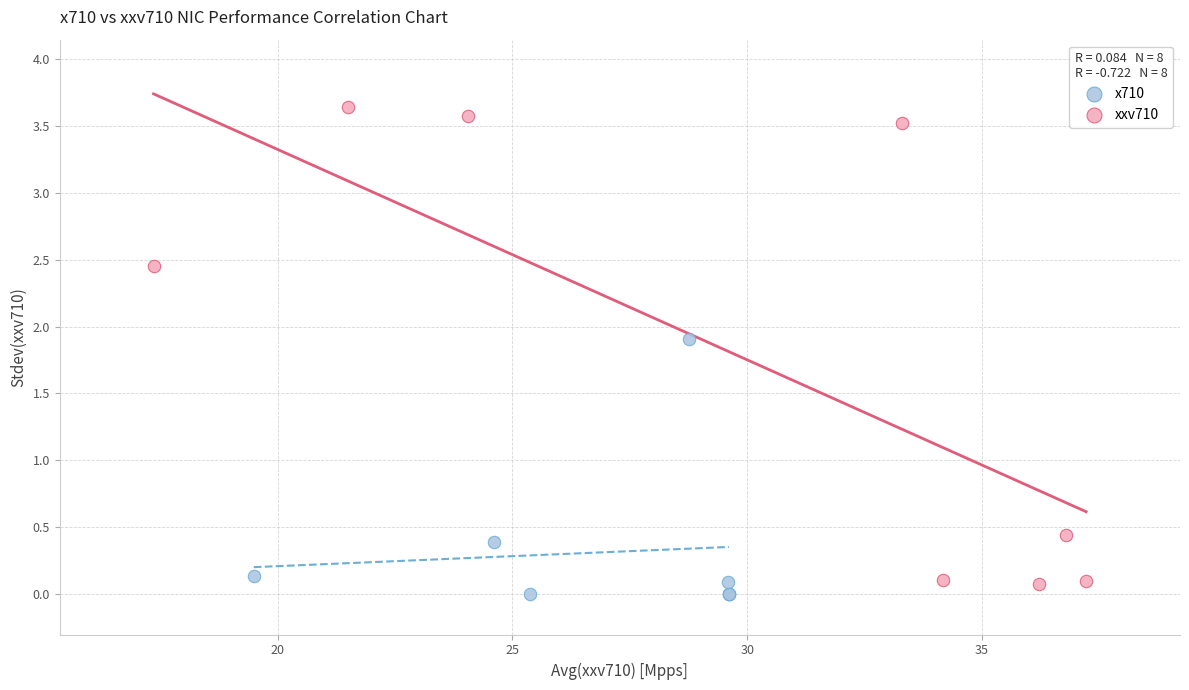

Which series has the largest Y range (max minus min)?

xxv710